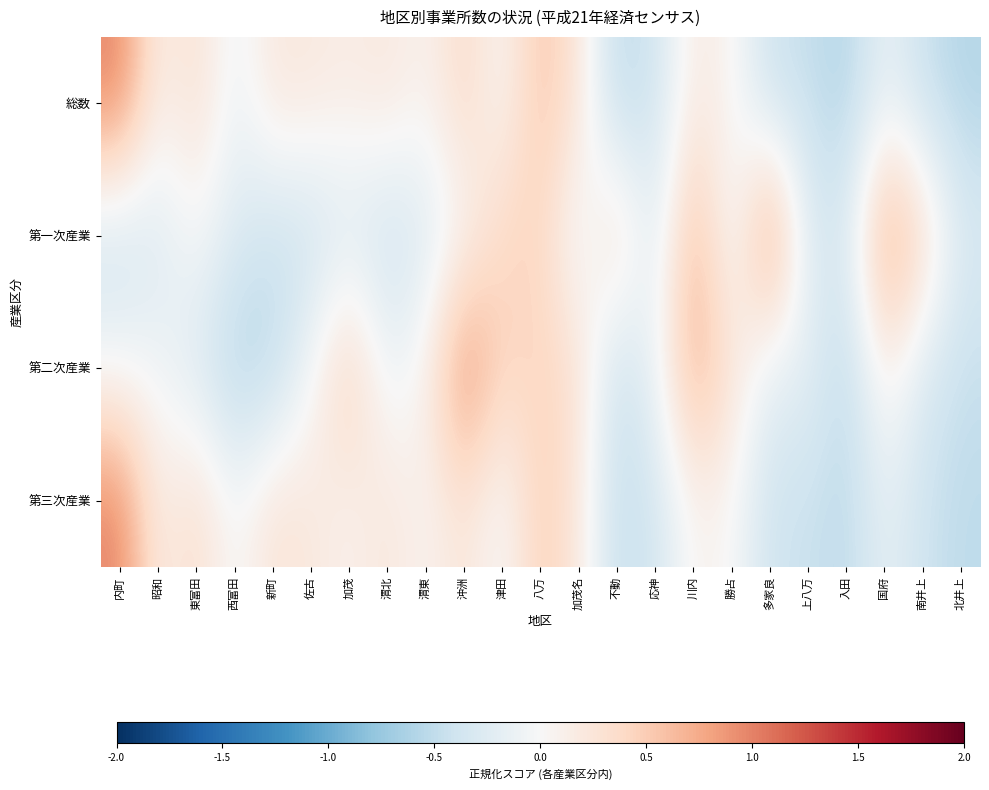

Rank the series by their maximum value, from highest to lowest.

総数, 第一次産業, 第二次産業, 第三次産業